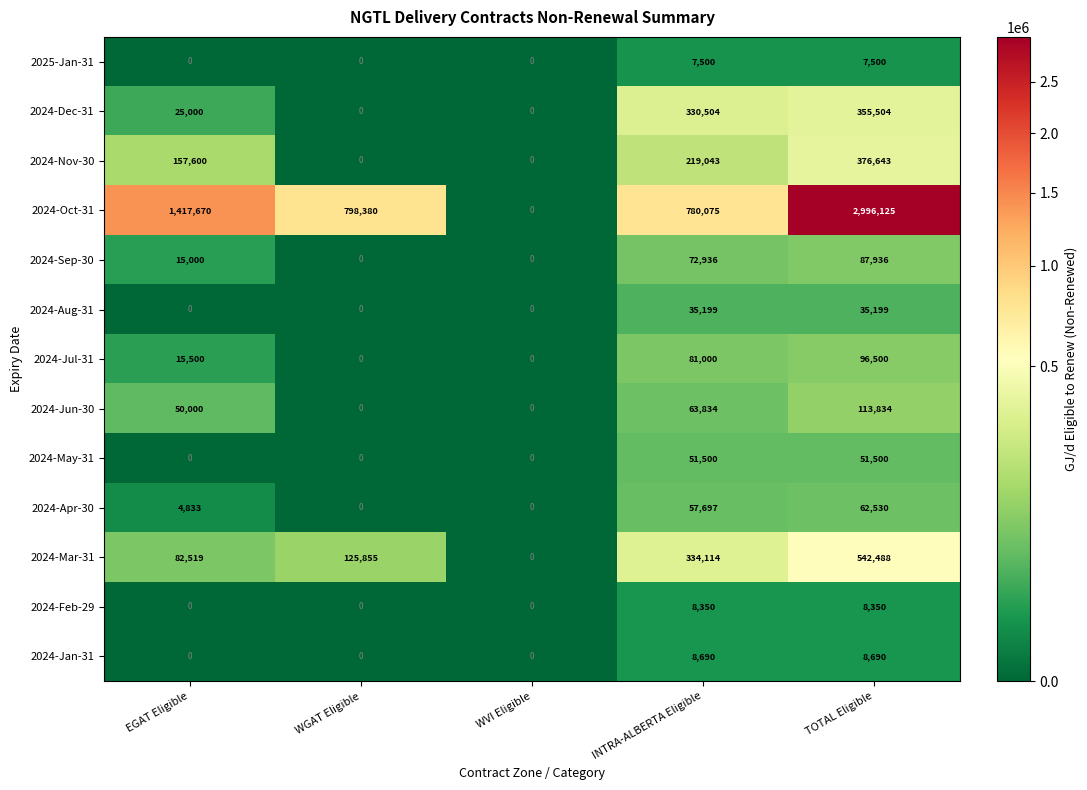

Read the 2024-Nov-30 value at TOTAL Eligible.

376643